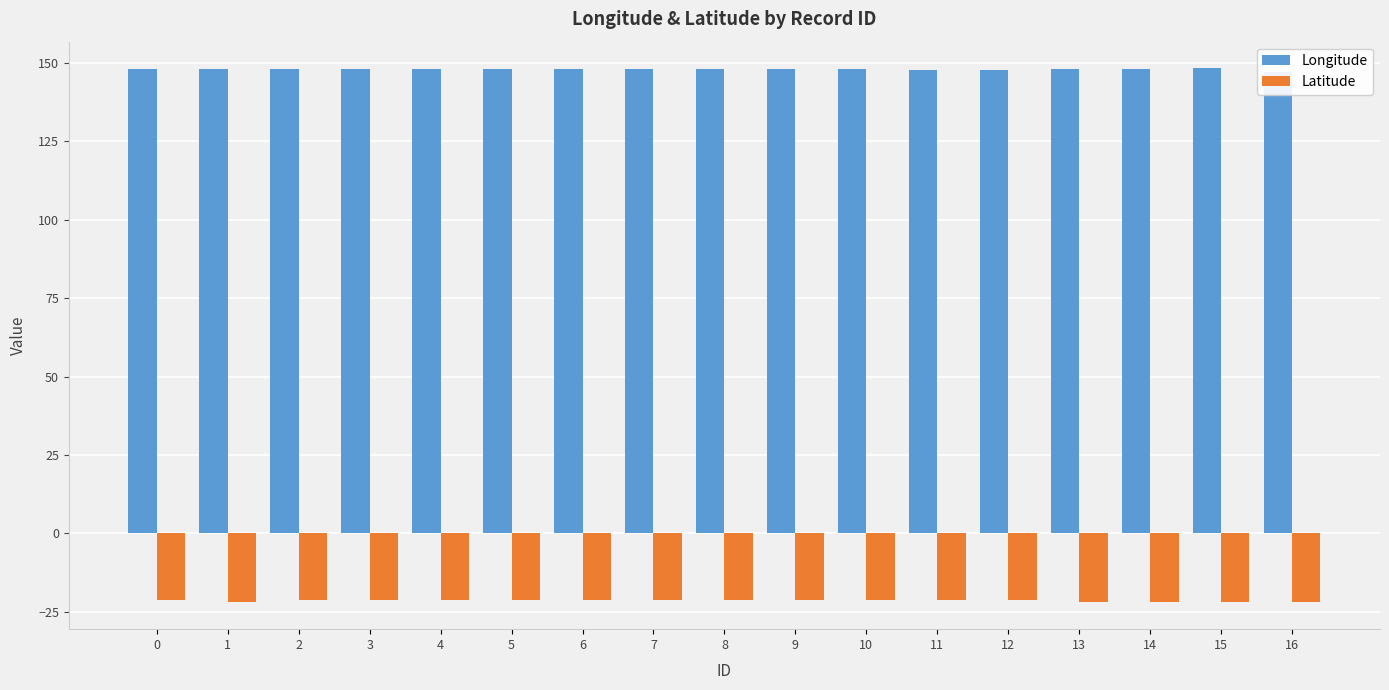

Reading left to right, what are all the values shown in this chart?

Longitude: 0=147.9	1=148.1	2=147.8	3=147.9	4=147.9	5=147.9	6=147.9	7=147.9	8=147.9	9=147.9	10=147.9	11=147.8	12=147.8	13=148.1	14=148.1	15=148.2	16=147.2
Latitude: 0=-21.2	1=-21.8	2=-21.2	3=-21.2	4=-21.3	5=-21.2	6=-21.2	7=-21.2	8=-21.2	9=-21.2	10=-21.3	11=-21.2	12=-21.2	13=-22.0	14=-21.8	15=-22.0	16=-22.0